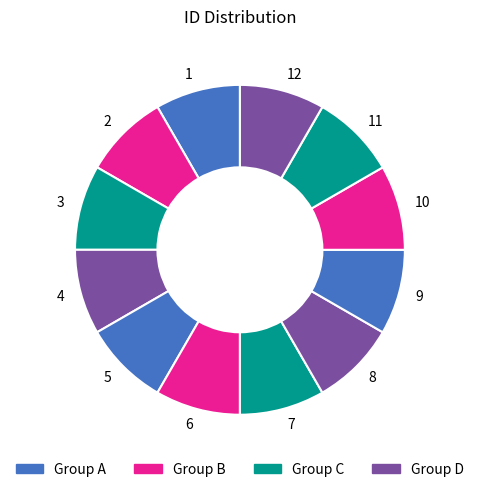

Is it true that 10 is 8% of the pie?

True